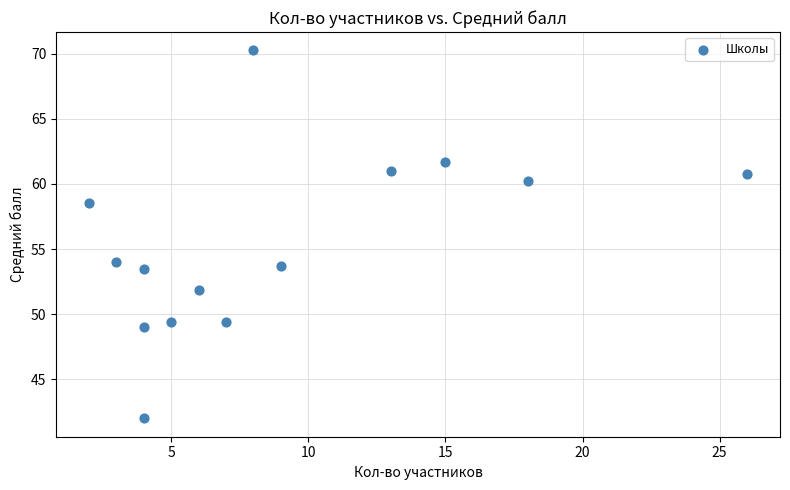

What Y value in the scatter plot is closest to 56?

54.0